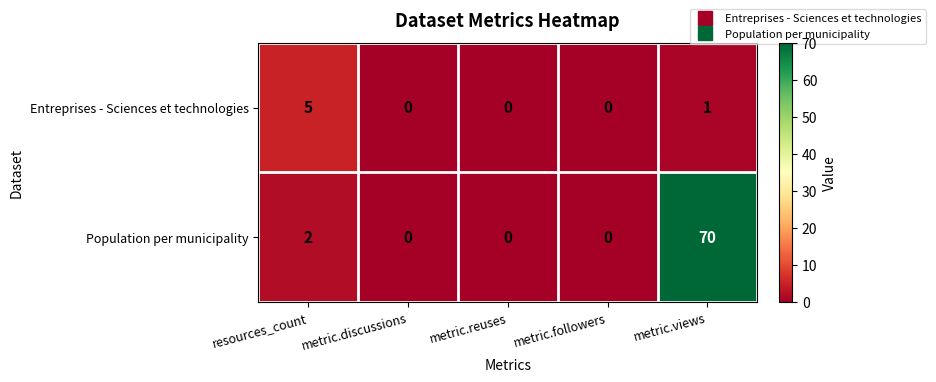

Reading left to right, list all the values displayed in this chart.

Entreprises - Sciences et technologies: 5	0	0	0	1
Population per municipality: 2	0	0	0	70